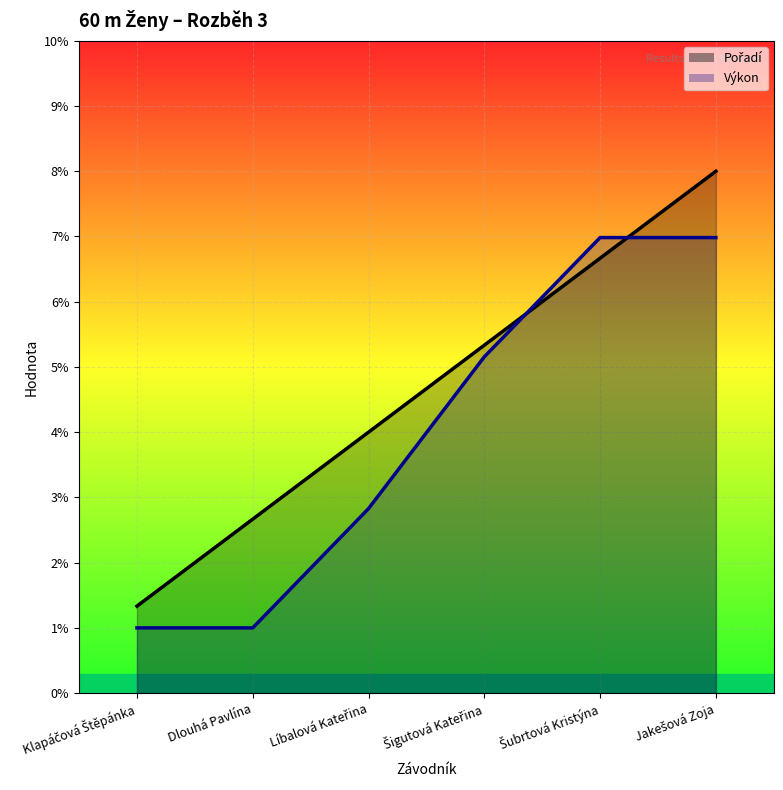

Which series changed the most between Dlouhá Pavlína and Jakešová Zoja?

Výkon